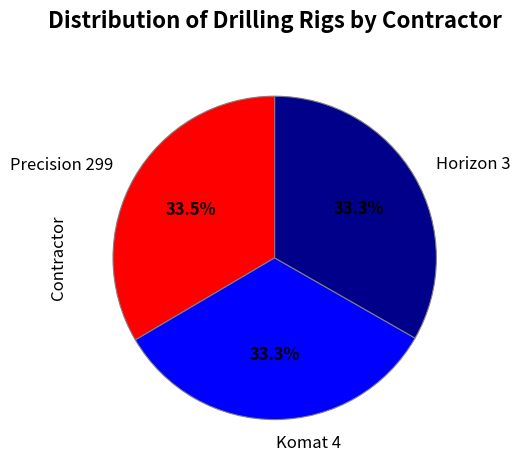

Count the number of slices in the pie.

3